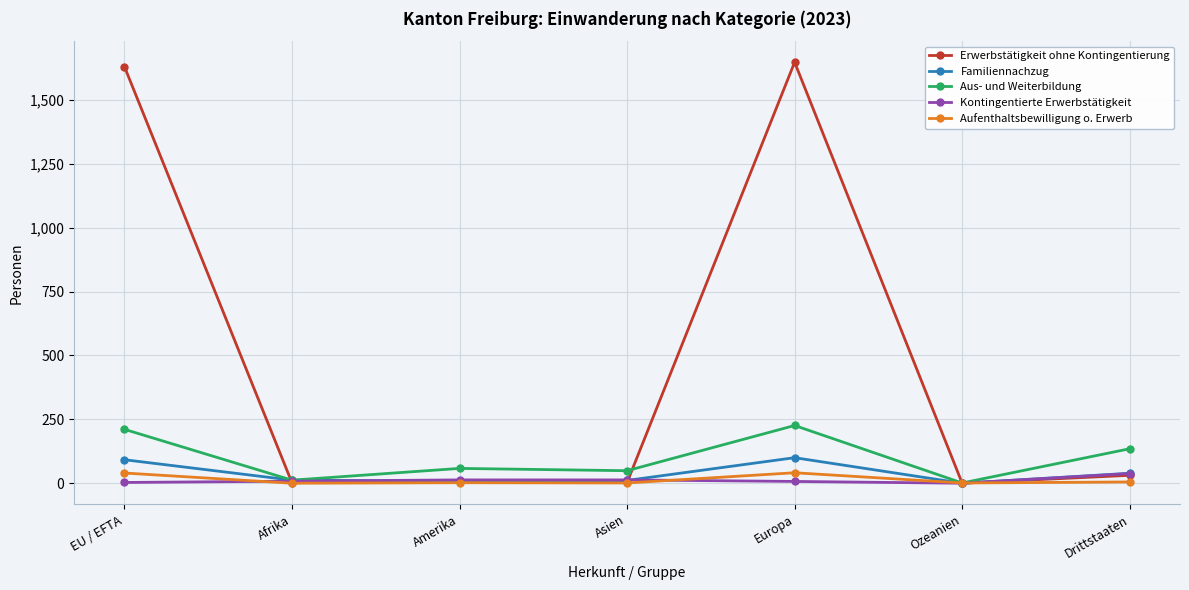

What is the greatest value displayed?

1648